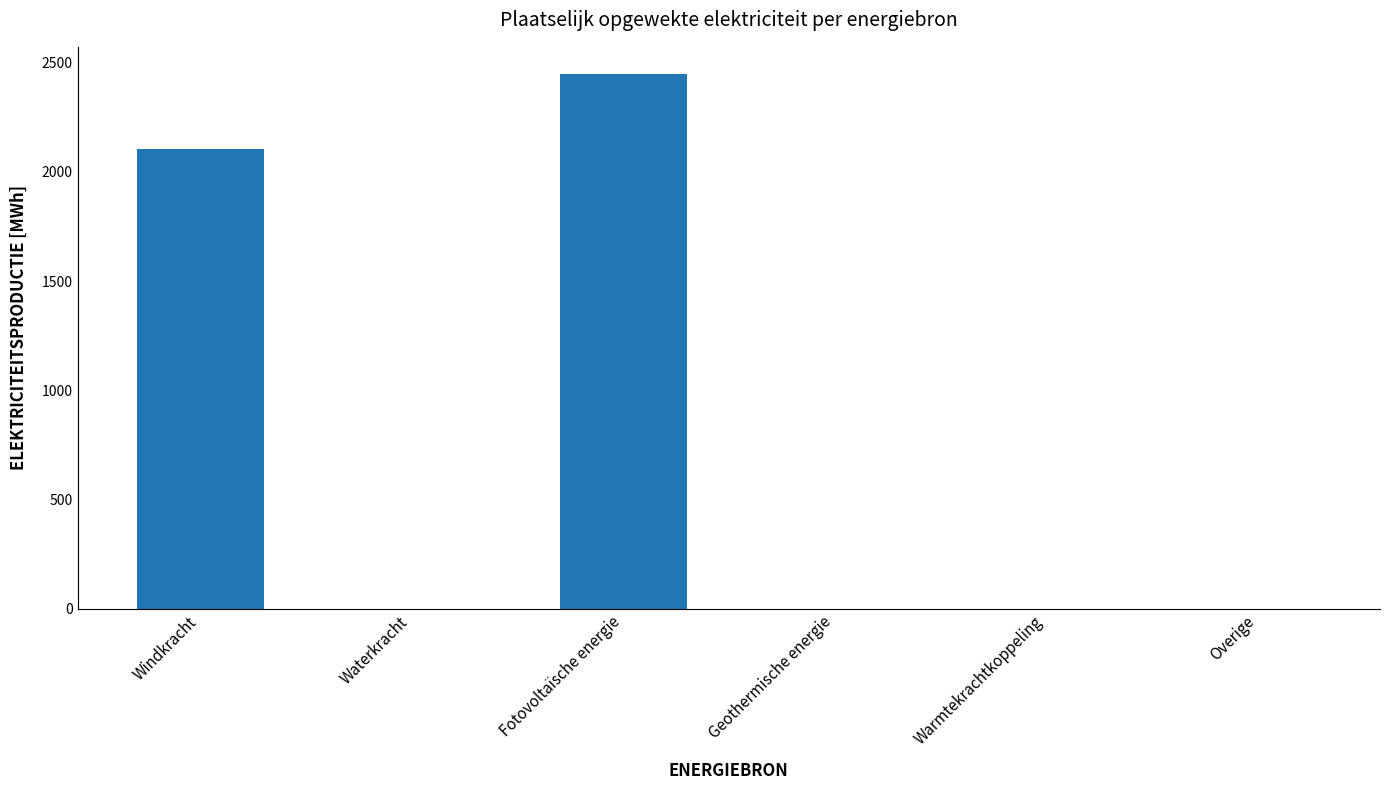

True or false: the data shows 1209.1 at Geothermische energie.

False